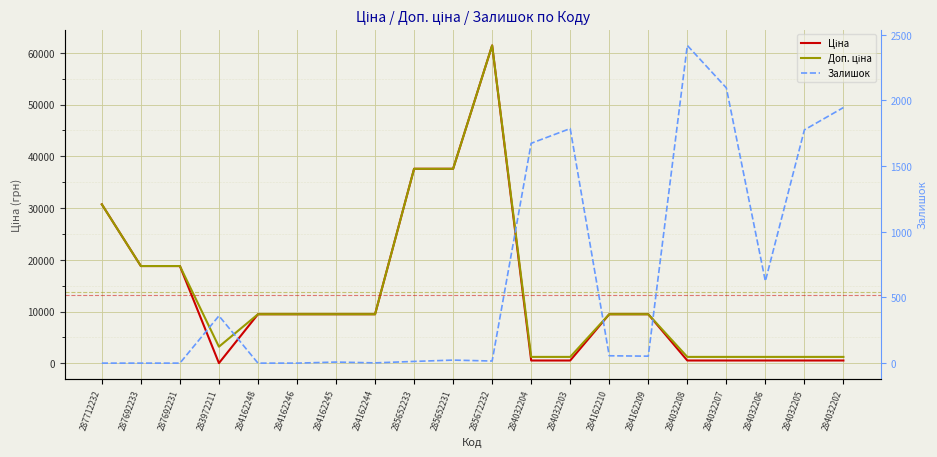

At which category does Доп. ціна reach its first local peak?

285672232